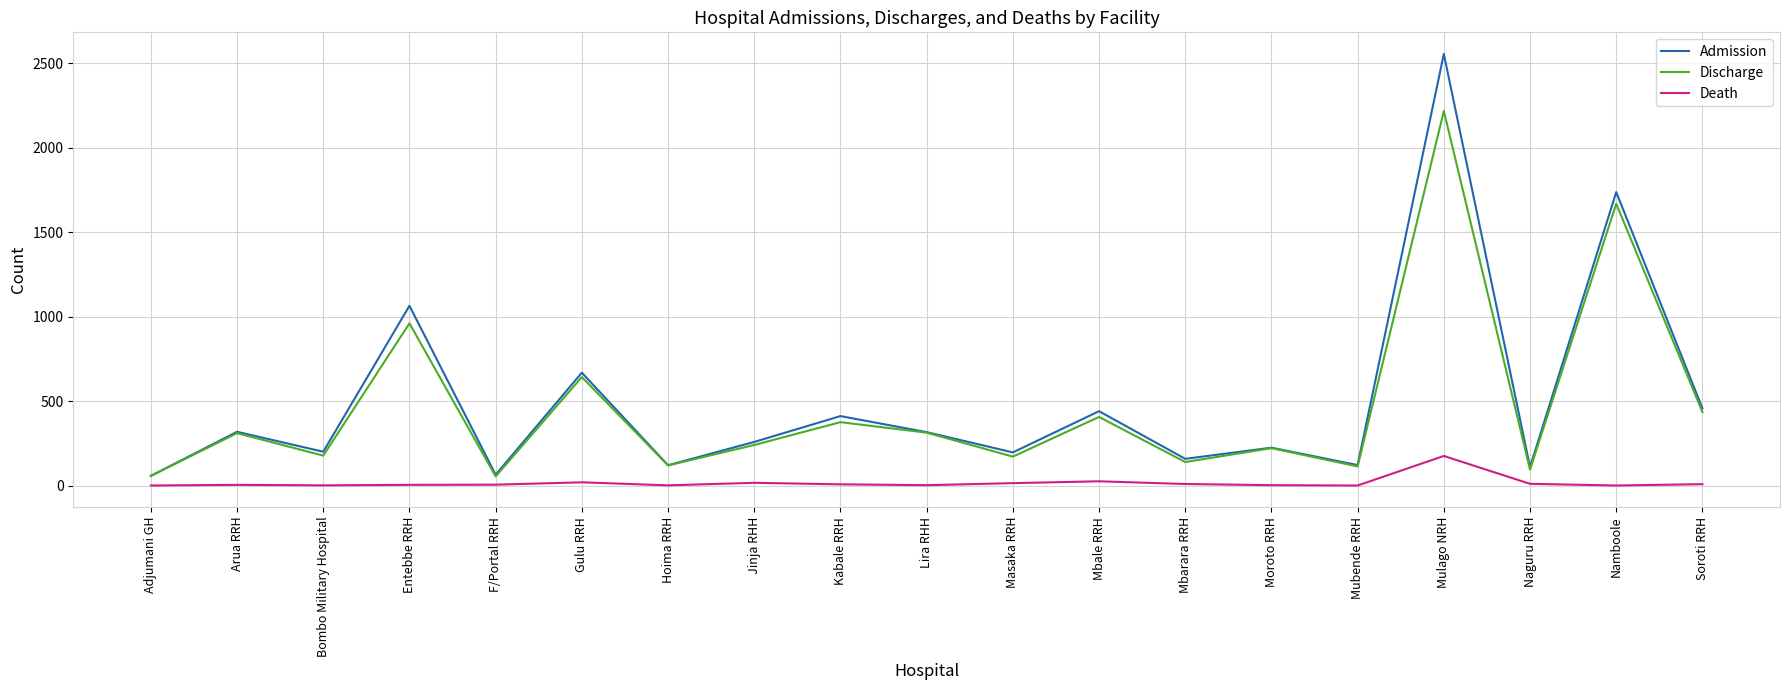

Which series has the largest range (max minus min)?

Admission